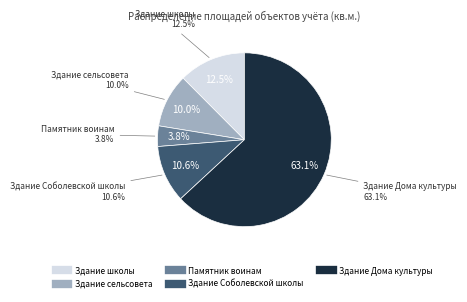

To the nearest percent, what is the average slice percentage?

20%